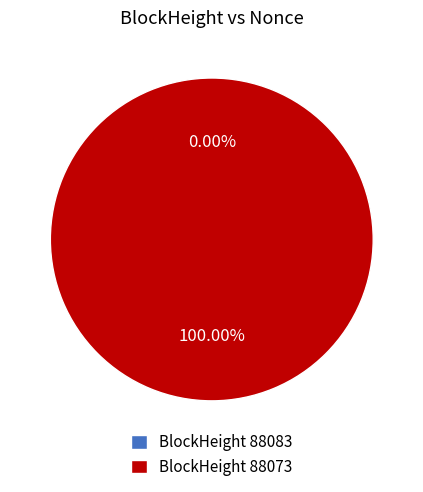

Which has a higher value, 88083 or 88073?

88073